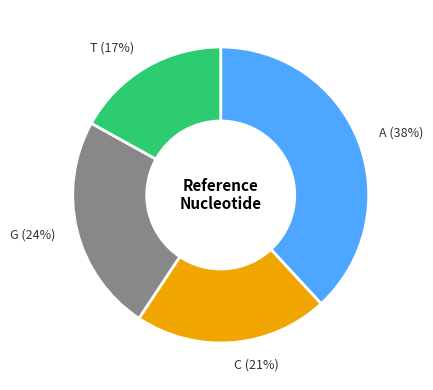

To the nearest percent, what is the average slice percentage?

25%